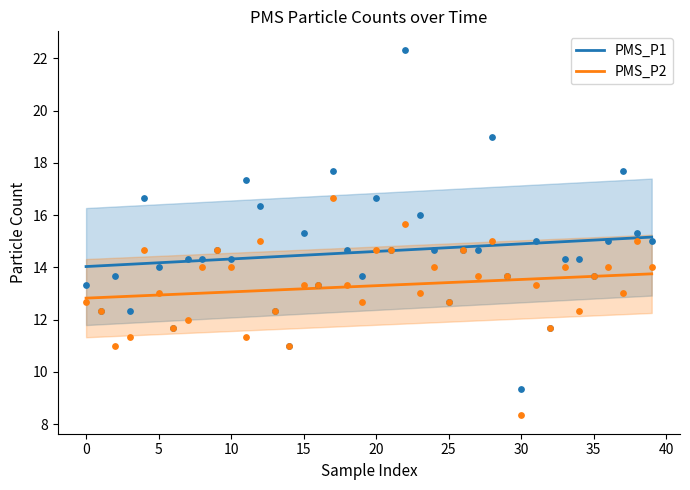

Is the value of PMS_P2 at 32 greater than the value of PMS_P1 at 21?

No